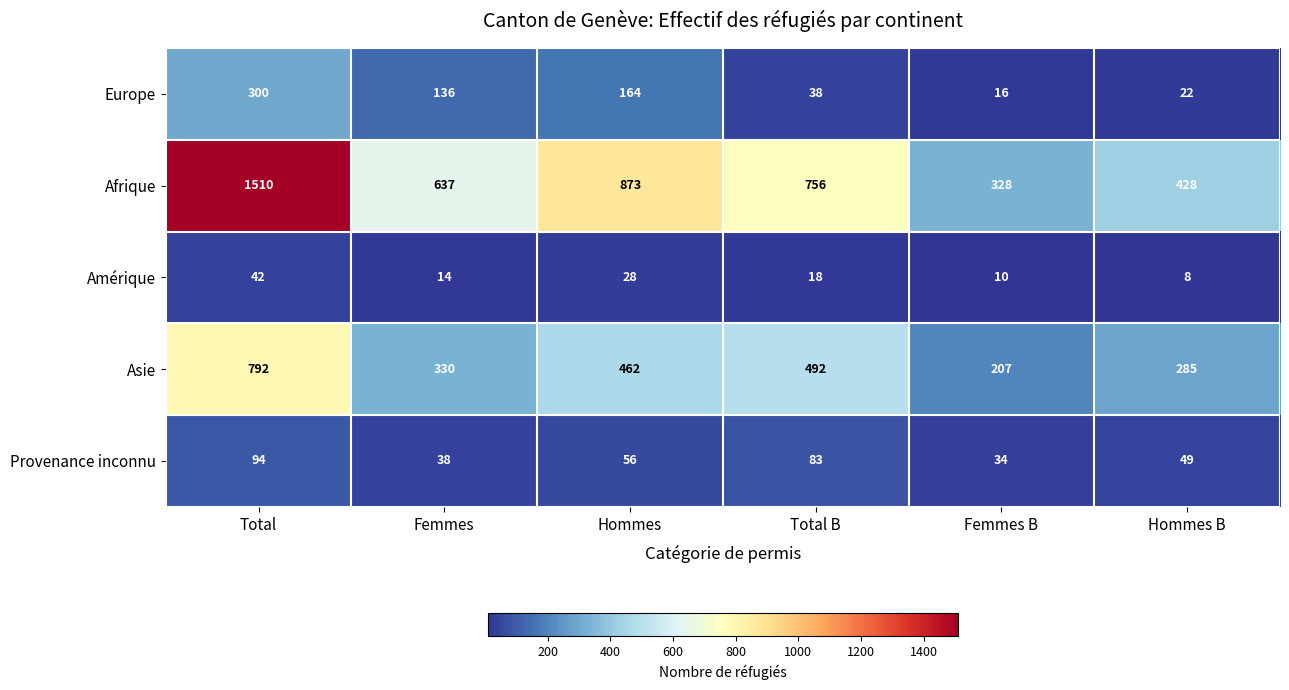

What is the maximum value shown in the chart?

1510